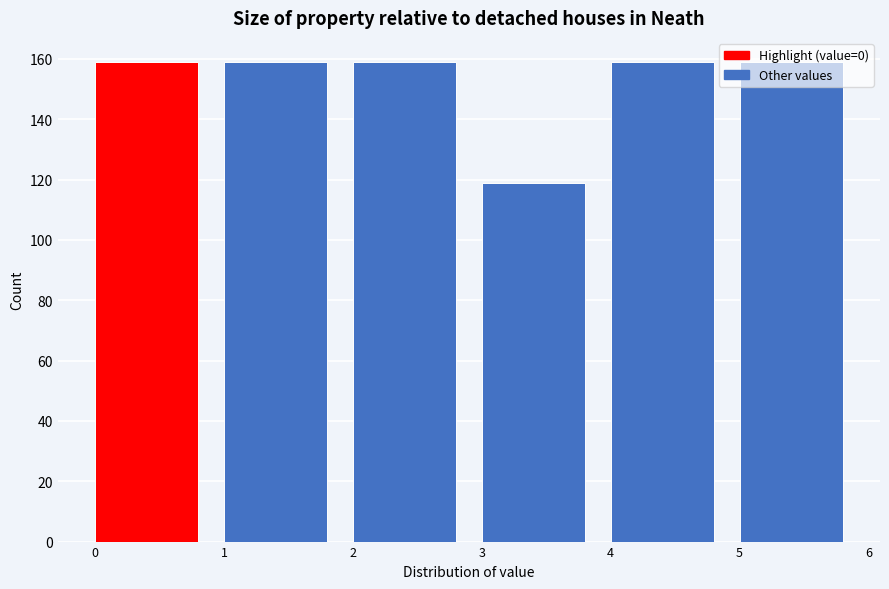

What is the height of the bar covering 1 to 2 on the x-axis? The values are not printed on the chart, so give them approximately, as read against the axis.

160